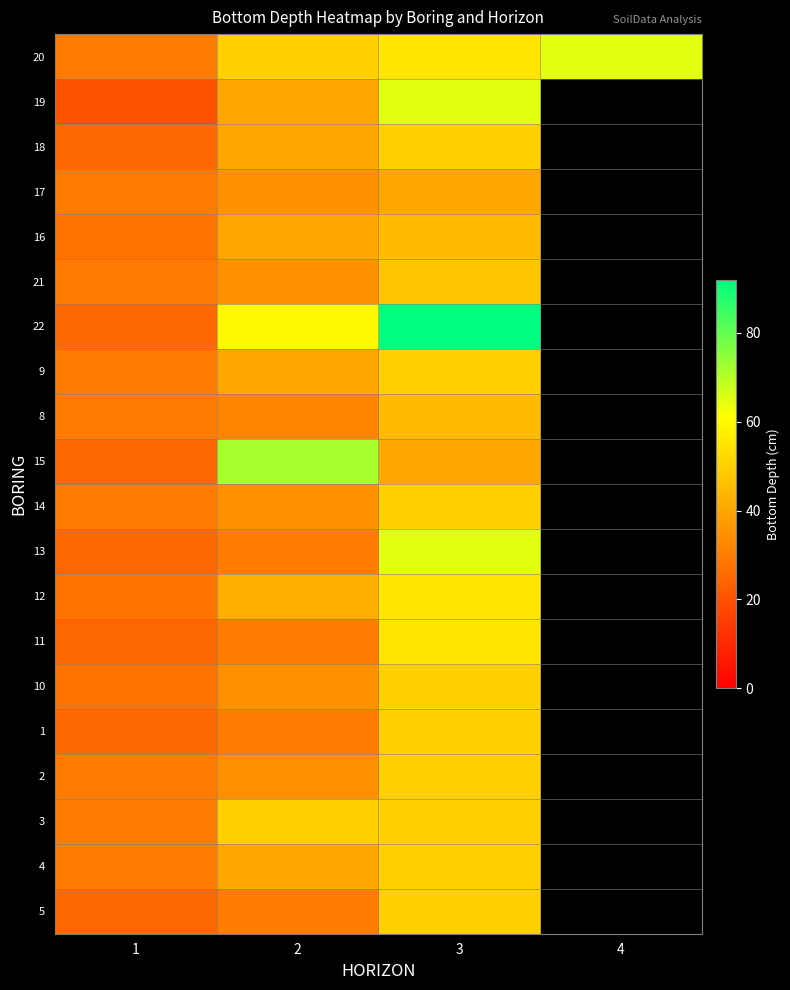

Rank the series by their maximum value, from lowest to highest.

17, 16, 8, 21, 18, 9, 14, 10, 1, 2, 3, 4, 5, 12, 11, 20, 19, 13, 15, 22